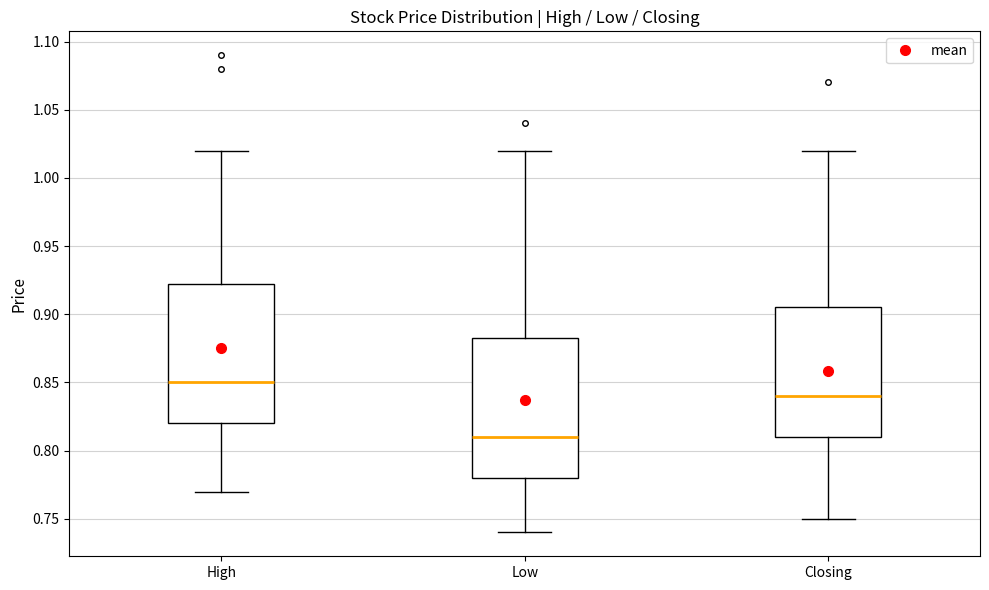

Reading left to right, transcribe this box plot: for each box, give where its median line is, the range the box spans, and where its two whiskers end, as read against the y-axis. The values are not printed on the chart, so give them approximately, as read against the axis.

High: median 0.850, box 0.820 to 0.925, whiskers 0.770 to 1.020
Low: median 0.810, box 0.780 to 0.885, whiskers 0.740 to 1.020
Closing: median 0.840, box 0.810 to 0.905, whiskers 0.750 to 1.020